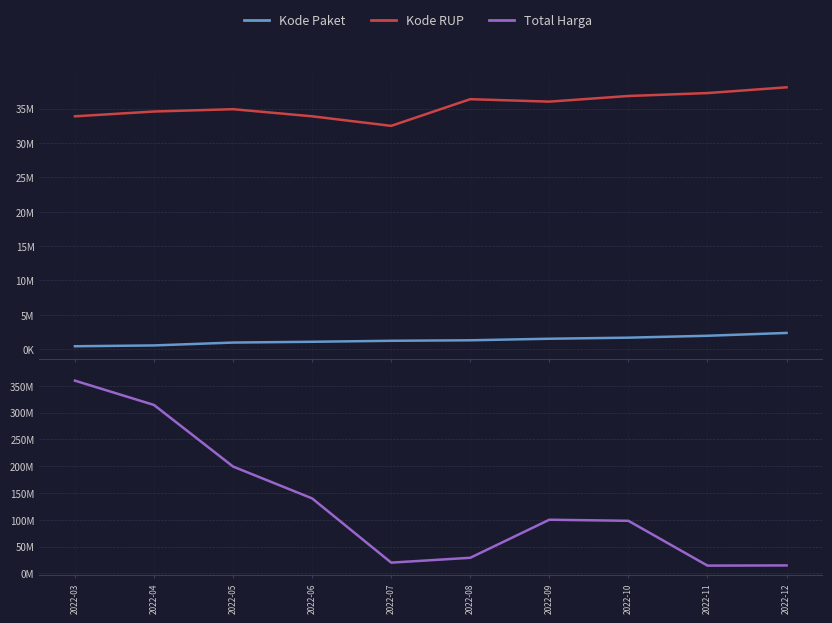

Which series has the largest total across all categories?

Total Harga